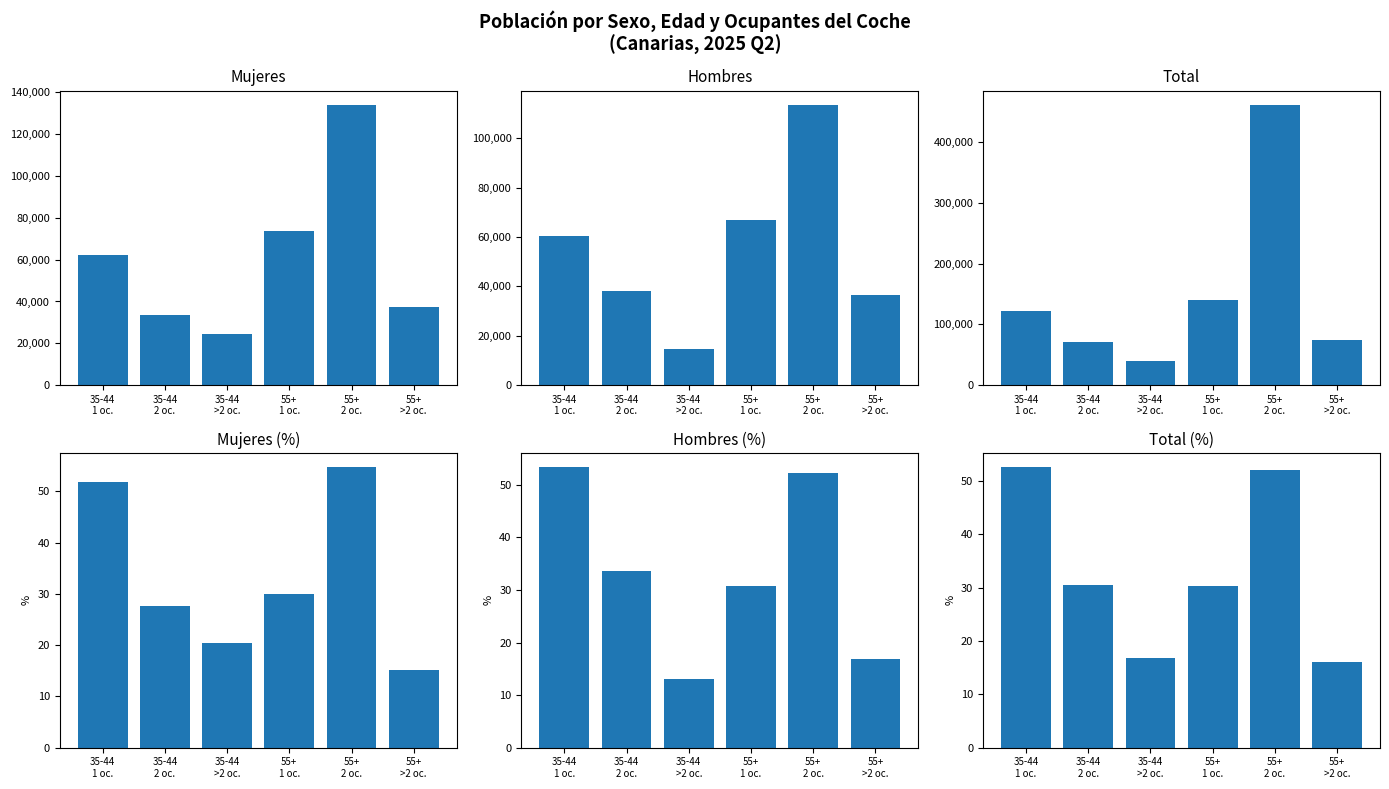

How many values in the Total series are below 122849?

3